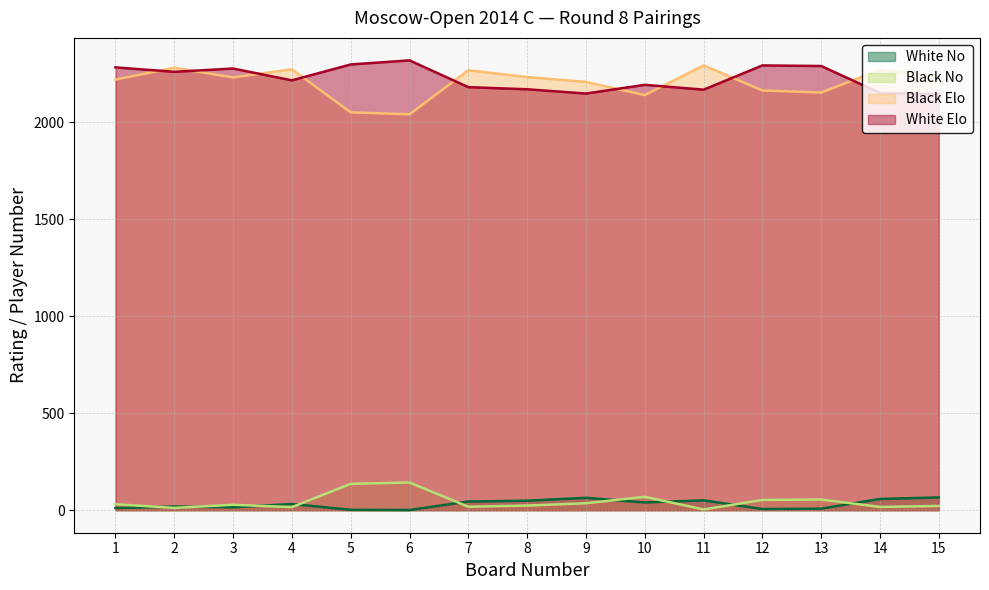

Which series has the largest range (max minus min)?

Black Elo